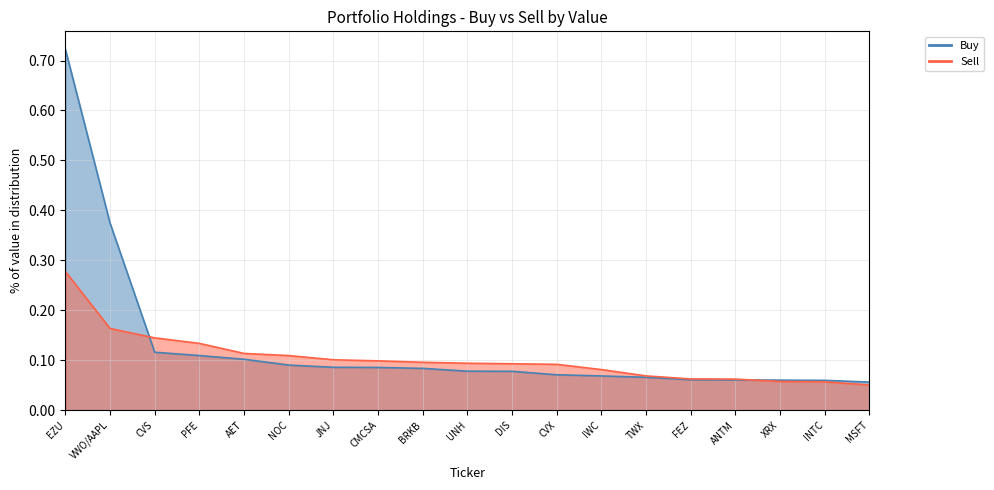

What is the total value across all series at EZU?

1.0